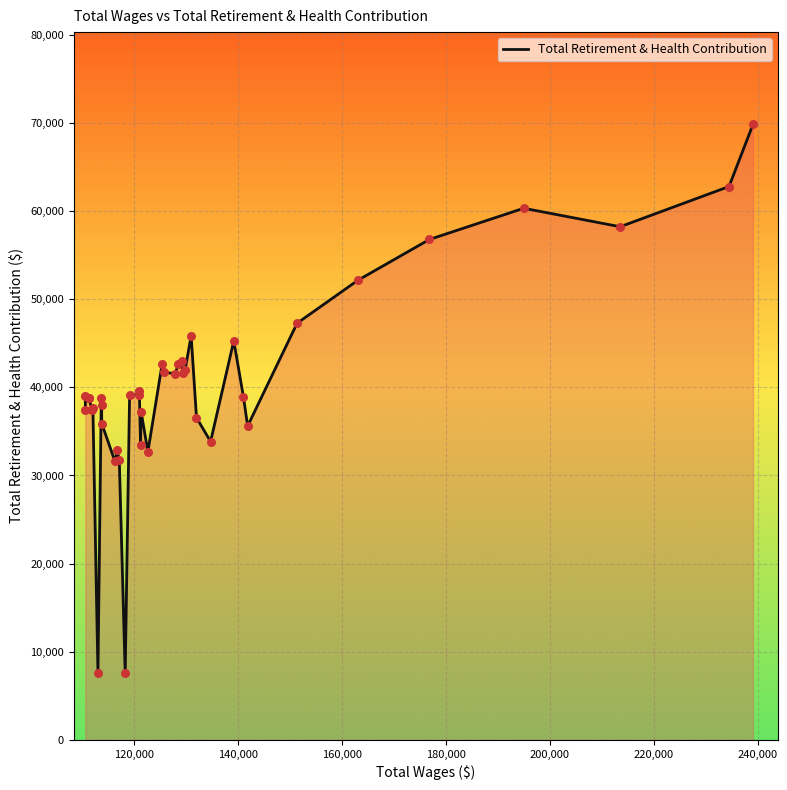

What is the minimum value shown in the chart?

7555